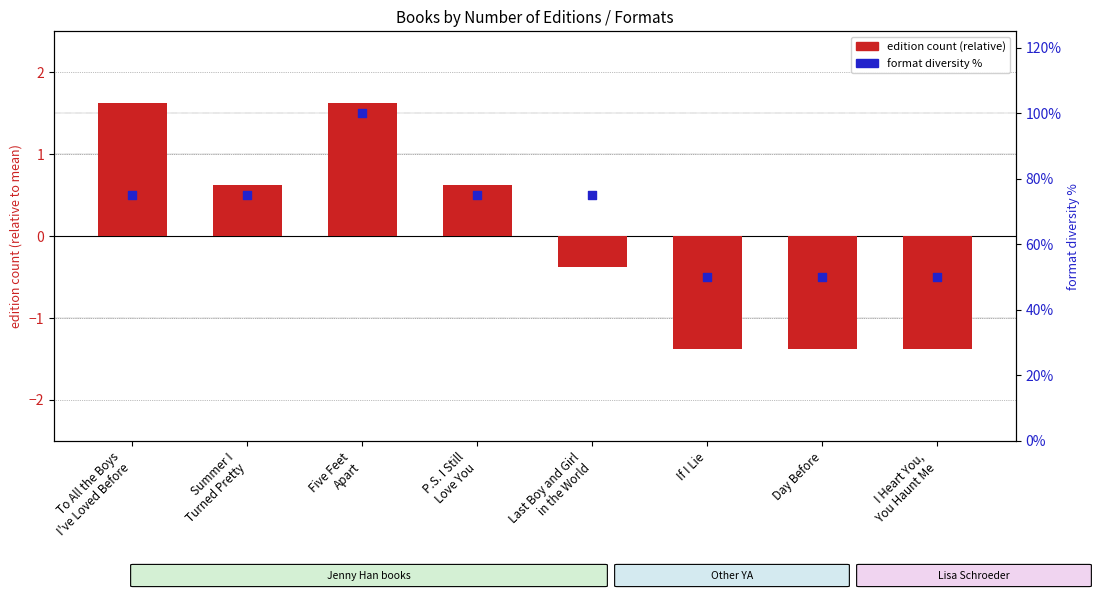

Which series has the largest Y range (max minus min)?

format diversity %